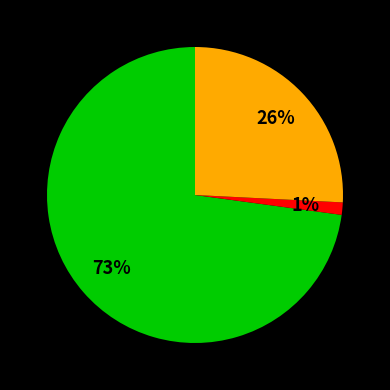

Count the number of slices in the pie.

3